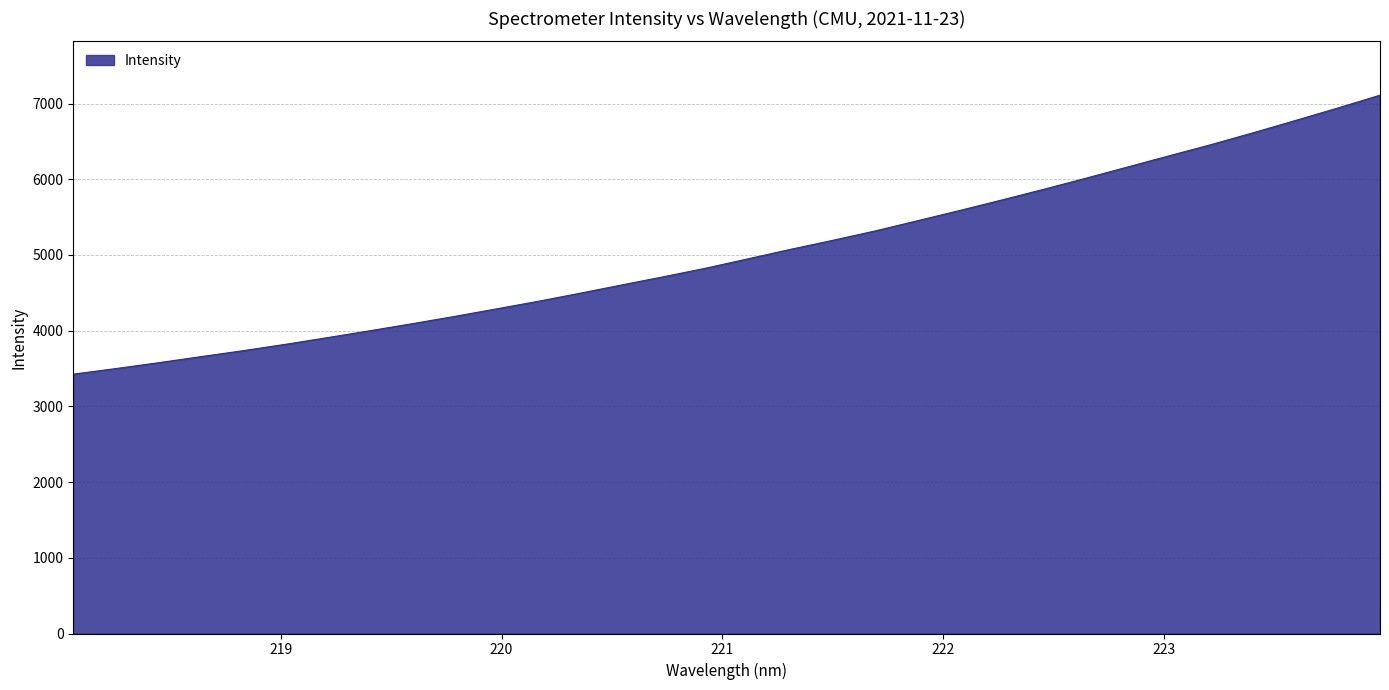

Count the number of categories in the chart.

32